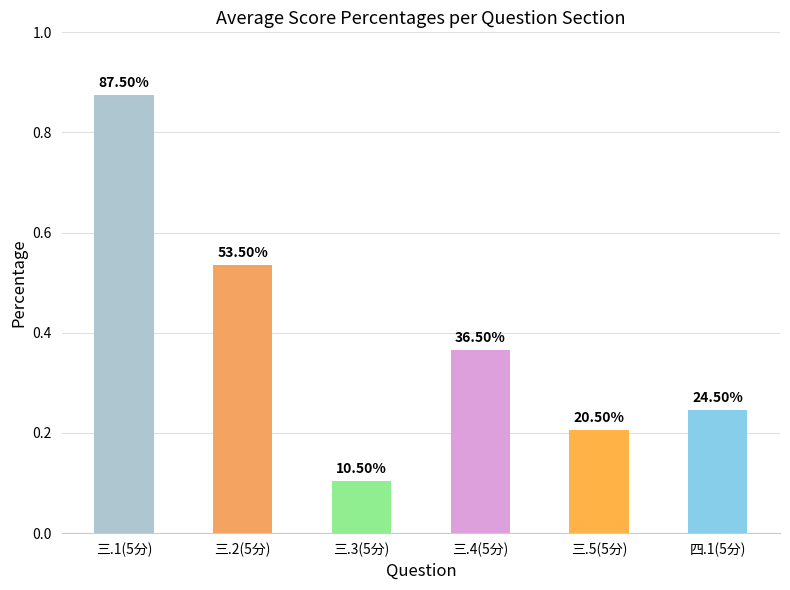

What is the difference between the second highest and second lowest values?

0.3